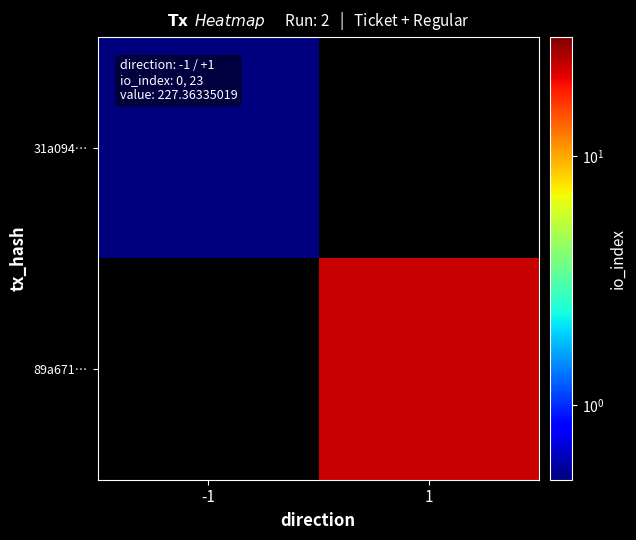

What value does the 89a671… series have at 1?

23.0